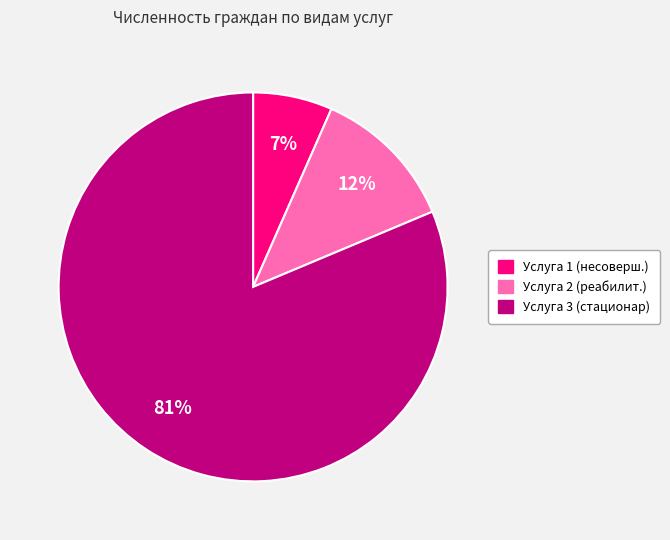

To the nearest percent, what is the average slice percentage?

33%